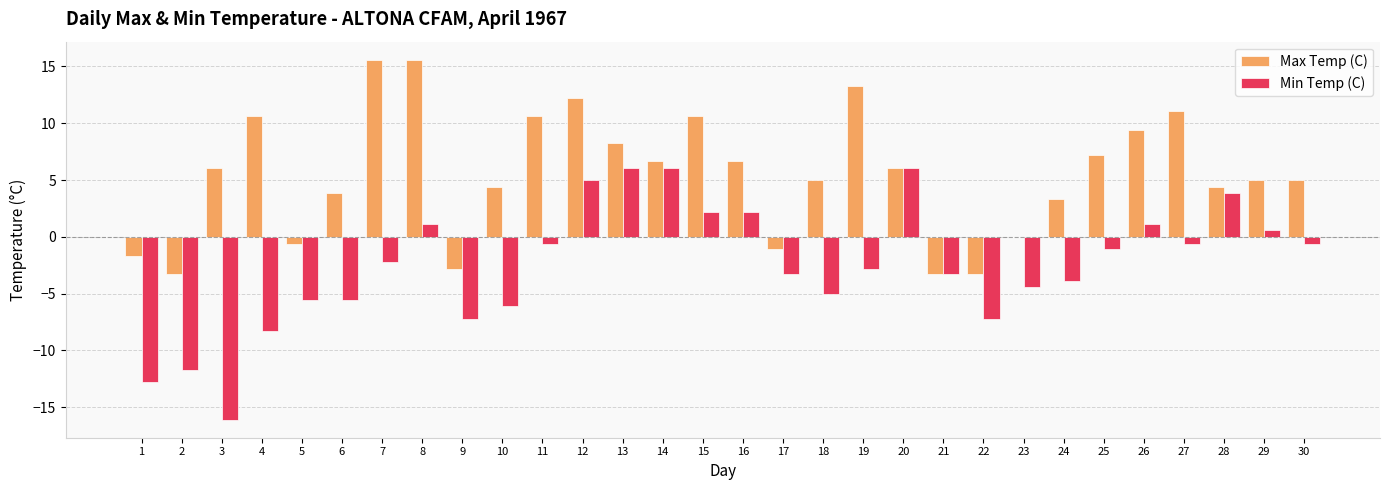

The value of Min Temp (C) at 11 is -0.6. True or false?

True